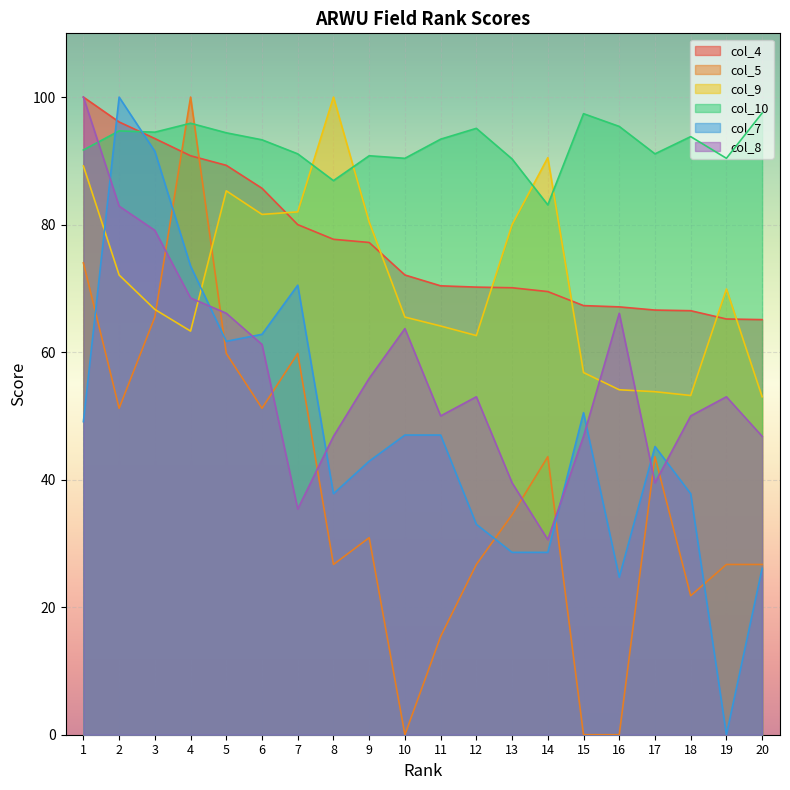

What is the total value across all series at 18?

323.1